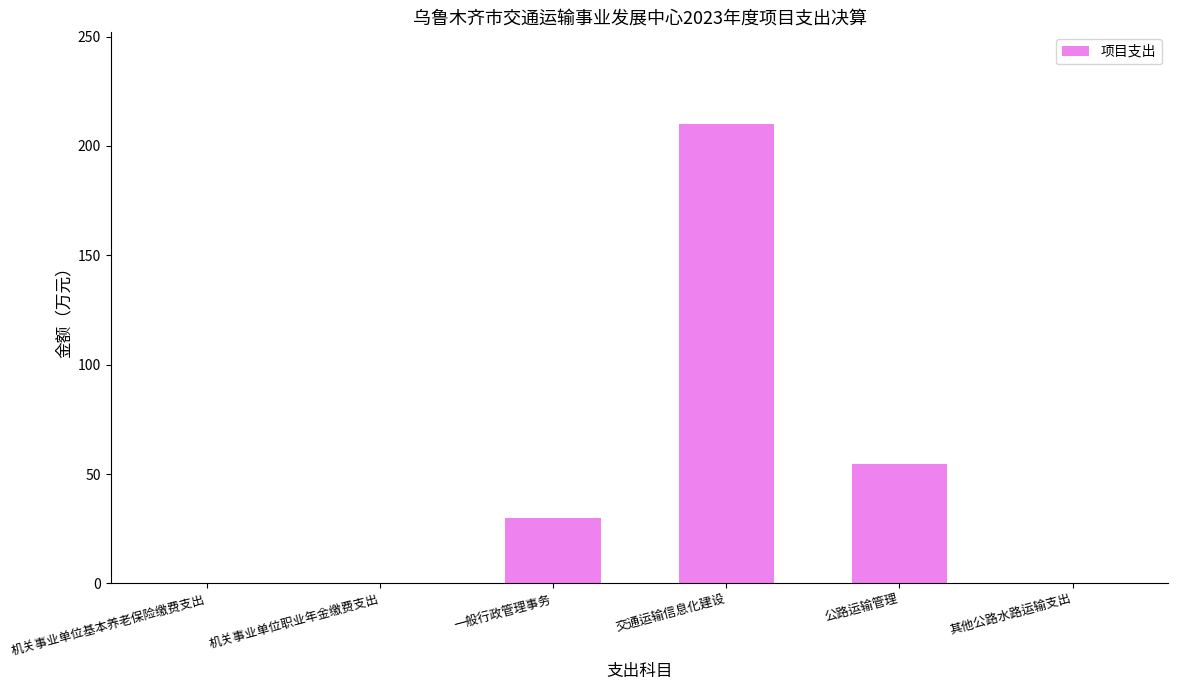

The value at 其他公路水路运输支出 is 0.0. True or false?

True